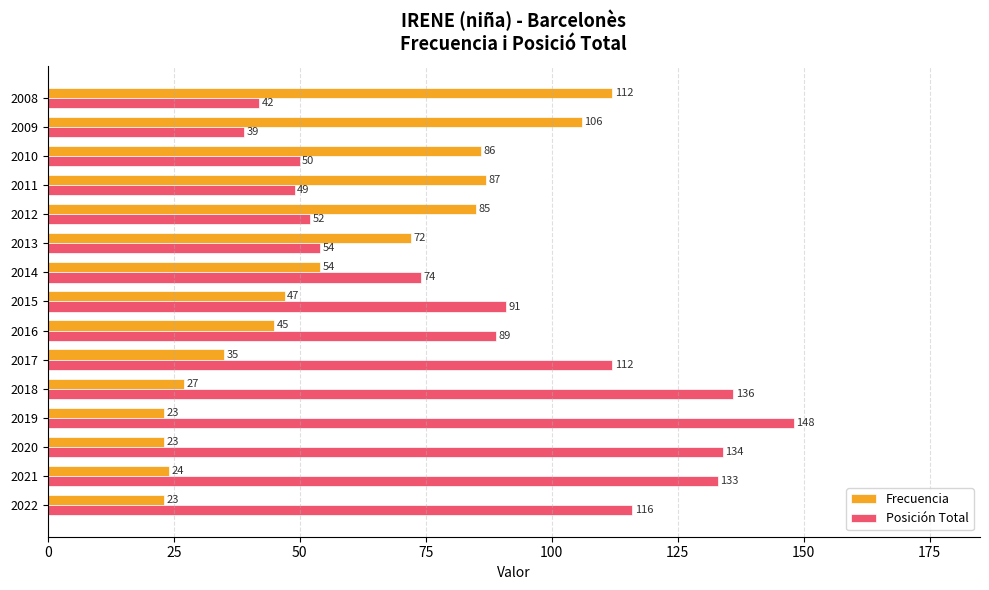

Which category has the highest value in the Frecuencia series?

2008